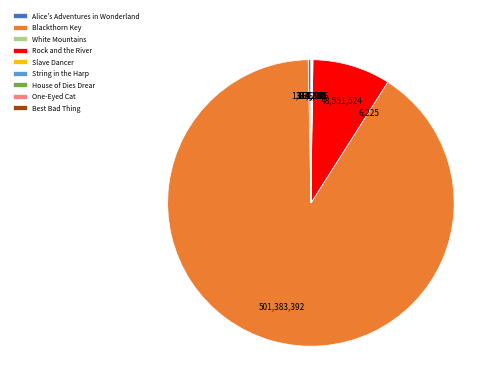

Which category accounts for the majority?

Blackthorn Key